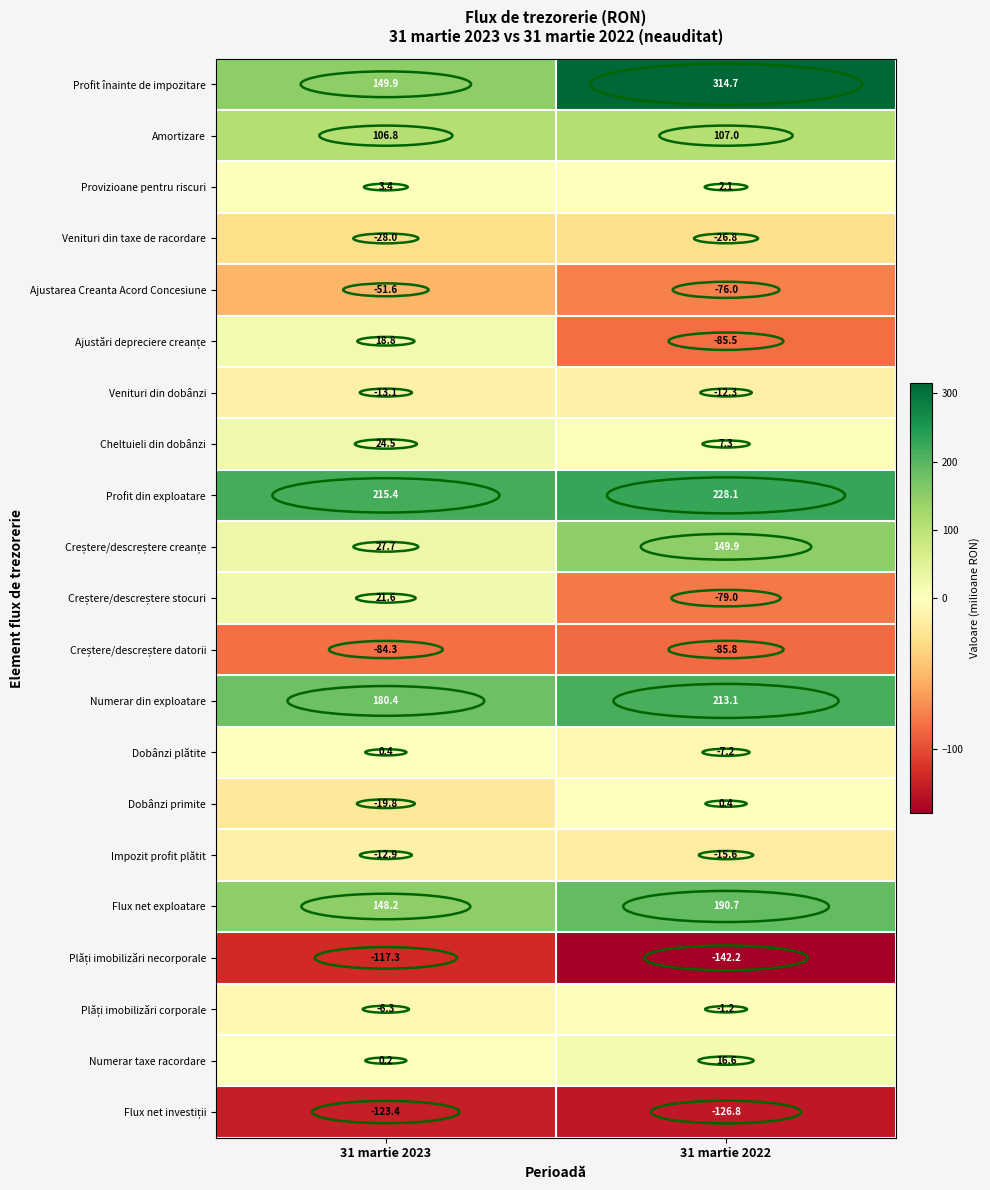

What is the greatest value displayed?

314.7